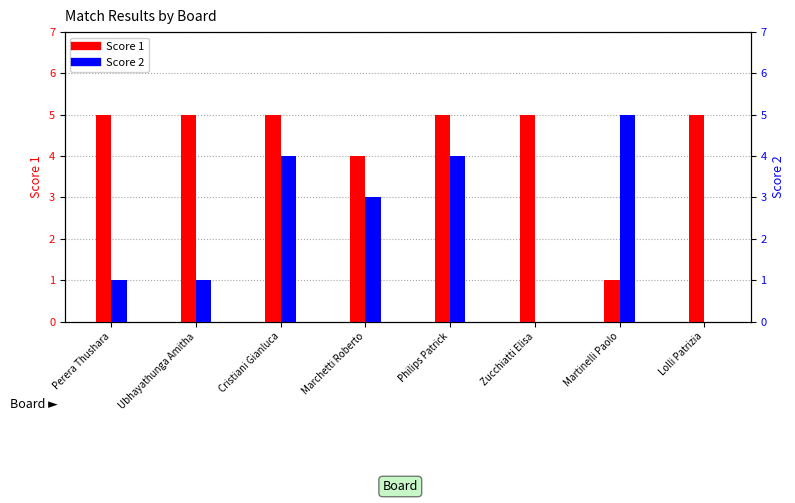

How many bars are there in each group?

2